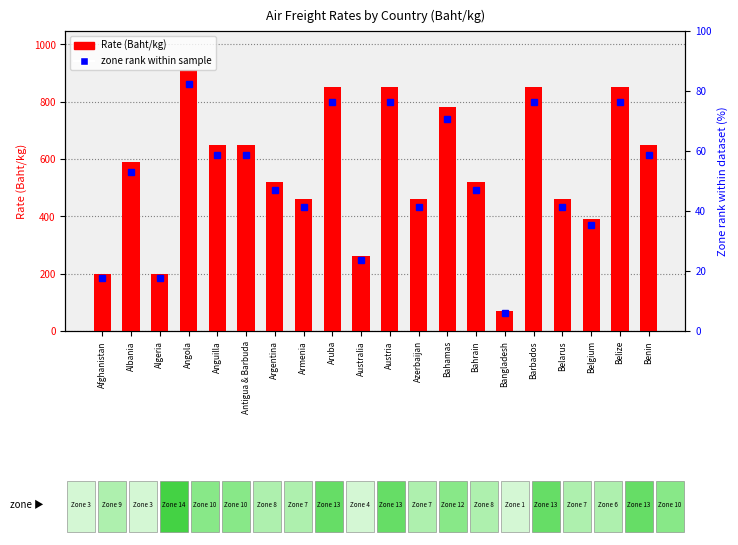

Where is zone rank (% of max zone) nearest to the value 44?

Armenia